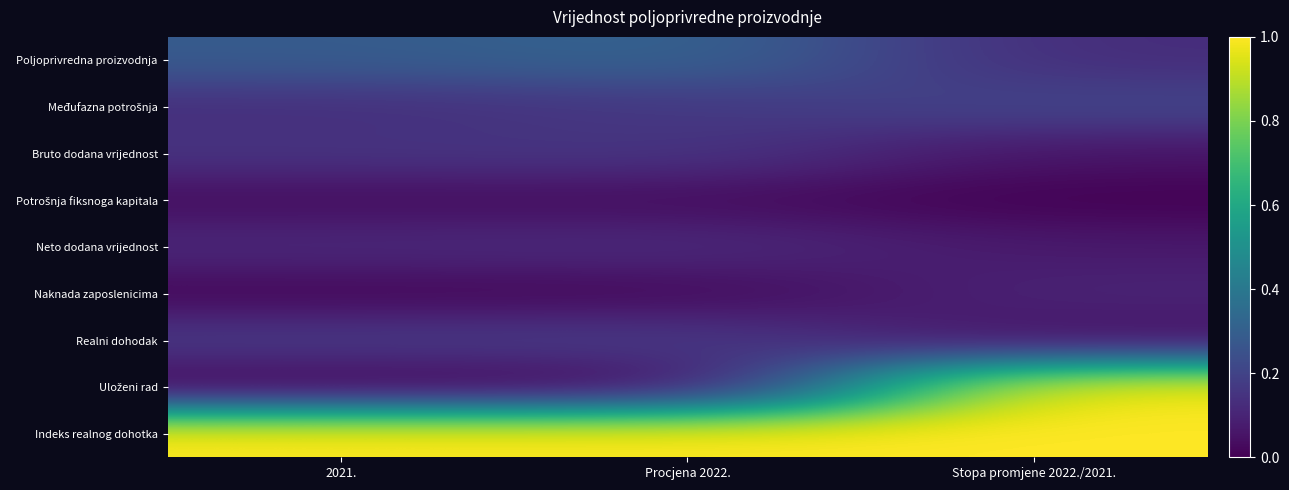

At which category is the sum across all series the highest?

Stopa promjene 2022./2021.